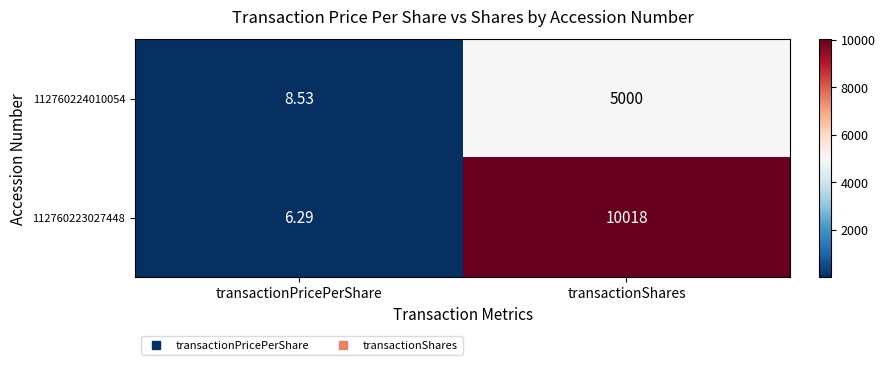

Which series has the largest total across all categories?

112760223027448